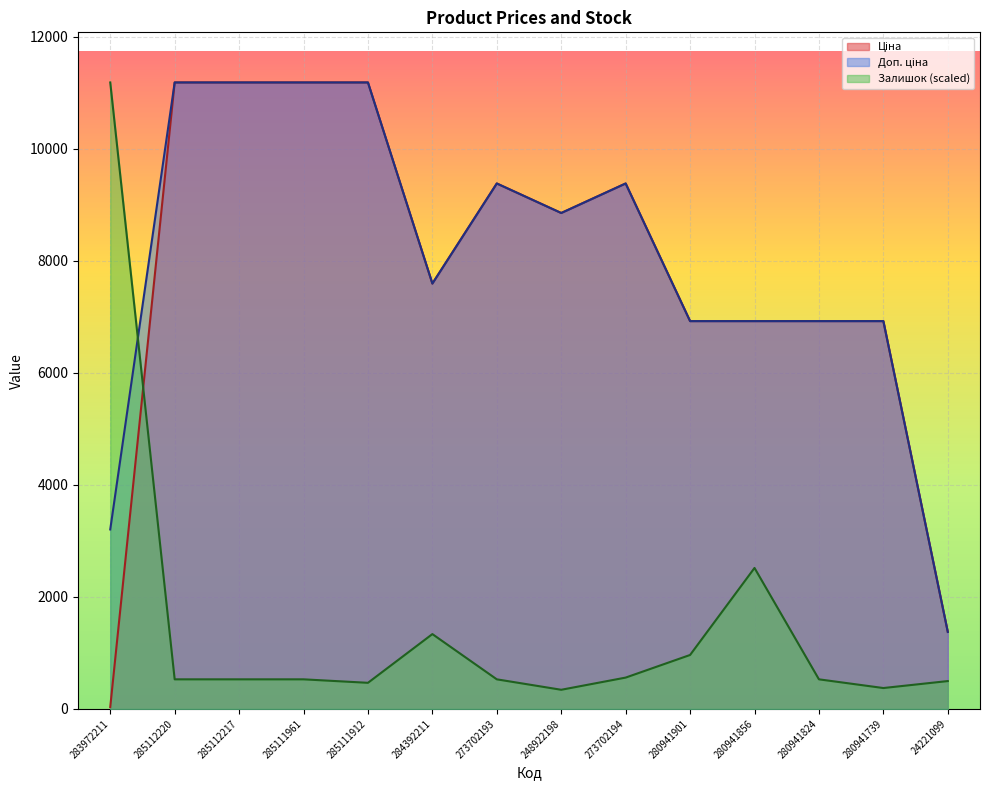

What are all the series names shown in the legend?

Ціна, Доп. ціна, Залишок